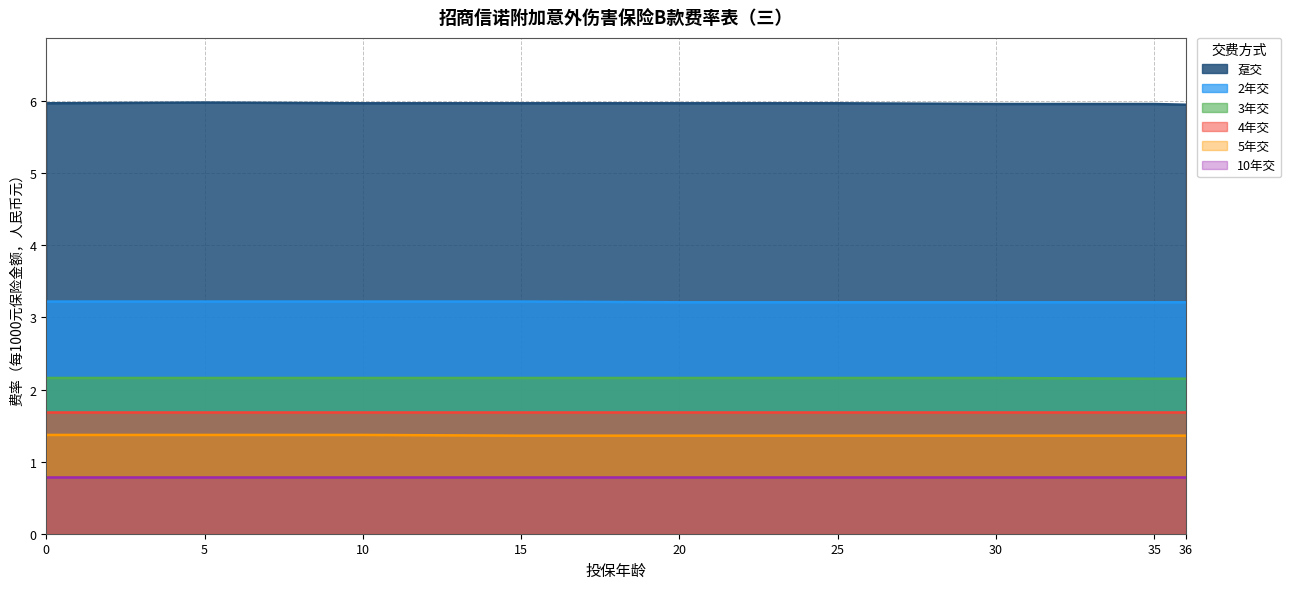

At 36, list the series in order from largest to smallest.

趸交, 2年交, 3年交, 4年交, 5年交, 10年交